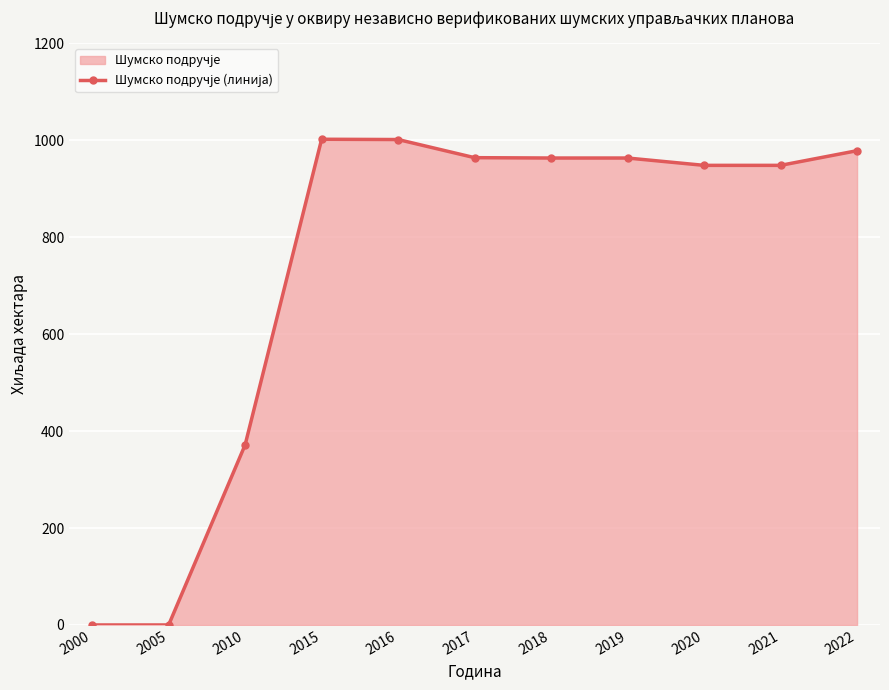

At which label is the value closest to 500?

2010